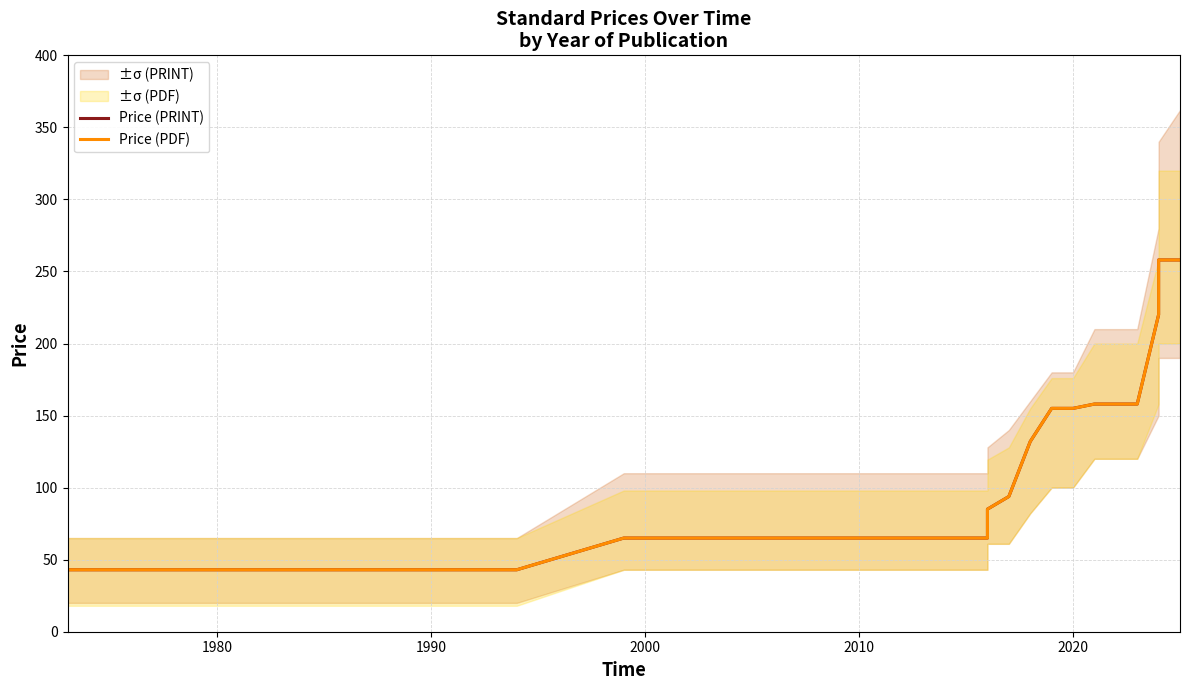

Reading left to right, what are all the values shown in this chart?

Price (PRINT): 43.0	43.0	43.0	43.0	43.0	43.0	65.0	65.0	65.0	65.0	85.0	93.8	132.0	155.0	155.0	158.0	158.0	158.0	220.0	258.0	258.0
Price (PDF): 43.0	43.0	43.0	43.0	43.0	43.0	65.0	65.0	65.0	65.0	85.0	93.8	132.0	155.0	155.0	158.0	158.0	158.0	220.0	258.0	258.0